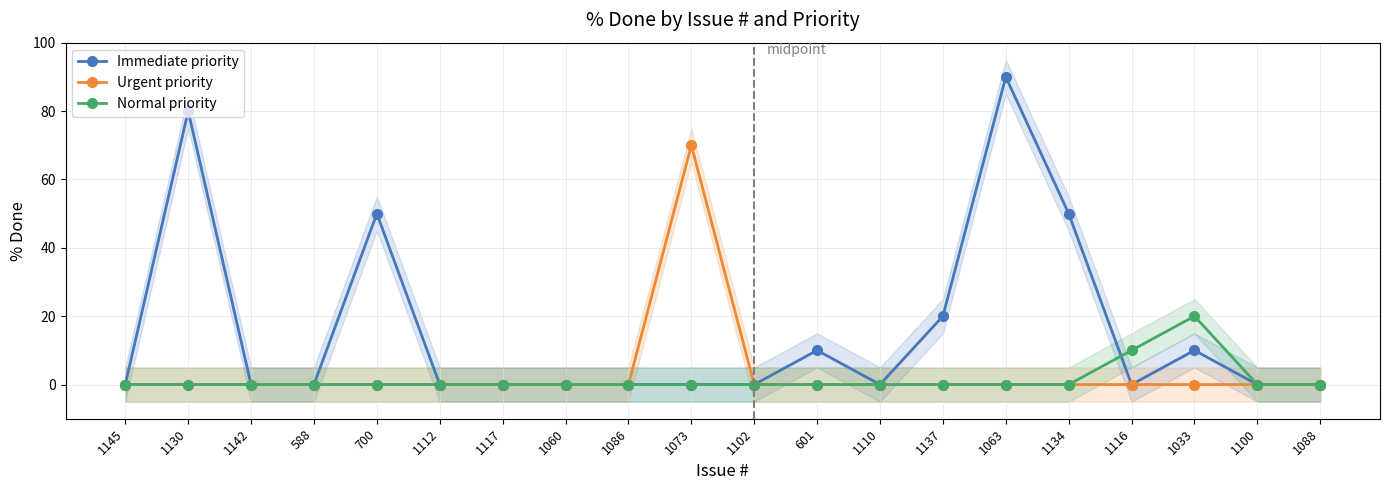

Reading right to left, what are all the values shown in this chart?

Immediate priority: 0	0	10	0	50	90	20	0	10	0	0	0	0	0	0	50	0	0	80	0
Urgent priority: 0	0	0	0	0	0	0	0	0	0	70	0	0	0	0	0	0	0	0	0
Normal priority: 0	0	20	10	0	0	0	0	0	0	0	0	0	0	0	0	0	0	0	0